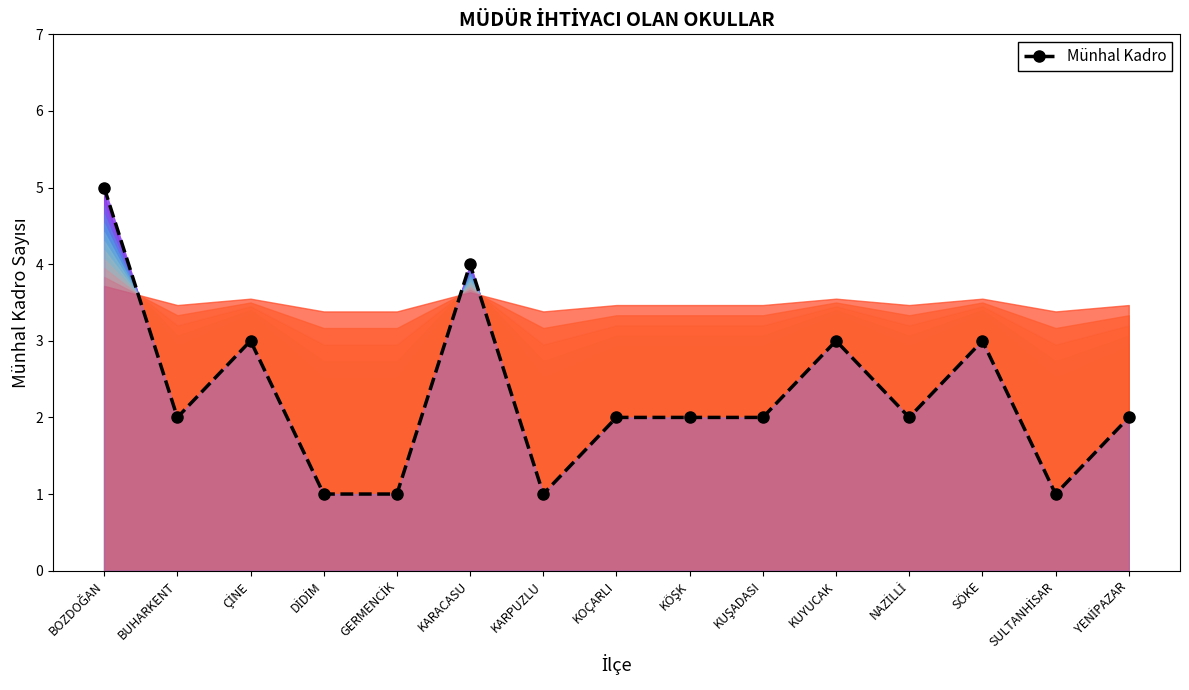

Is it true that the value at KARACASU is 7?

False